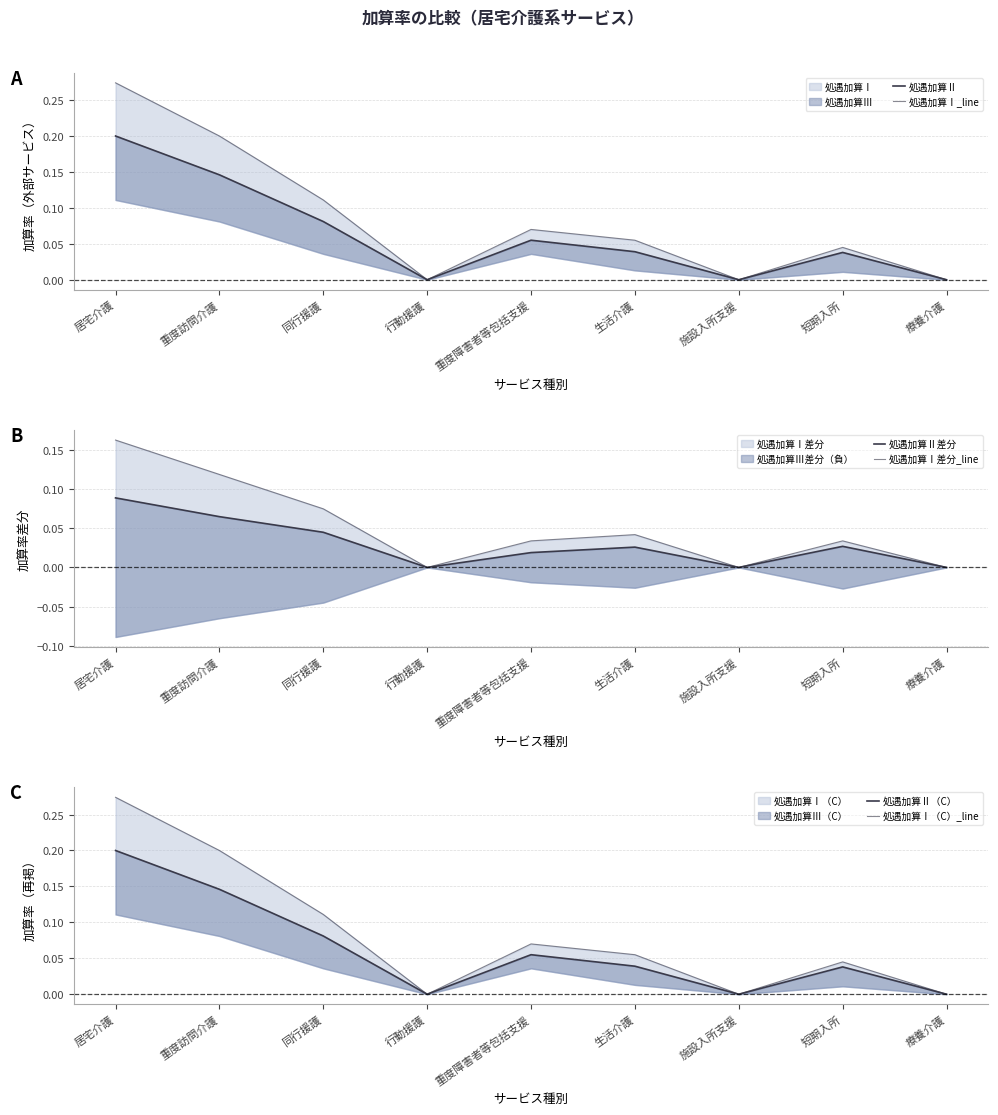

The value of 処遇加算Ⅰ（C）_line at 居宅介護 is 0.3. True or false?

True